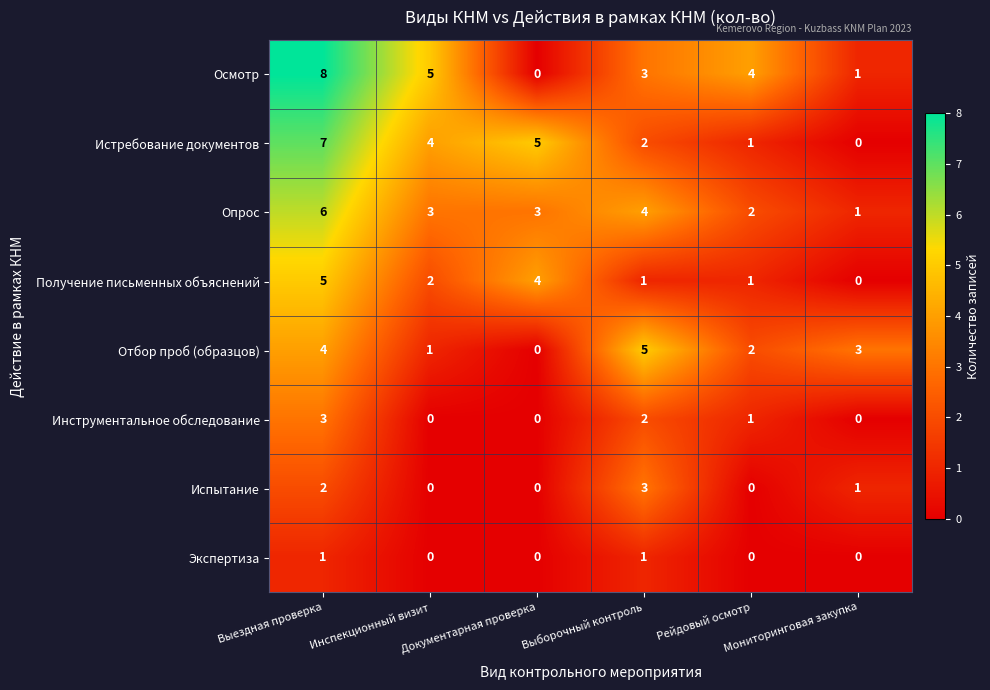

At which category is the sum across all series the highest?

Выездная проверка